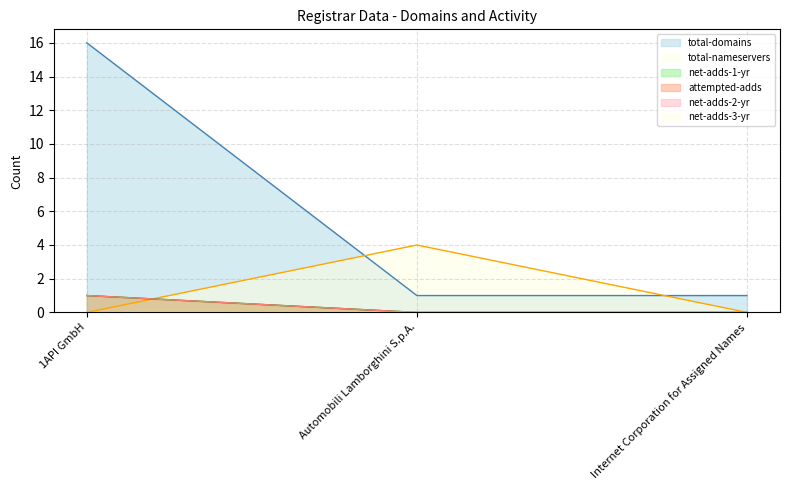

What position from the left is Automobili Lamborghini S.p.A.?

2